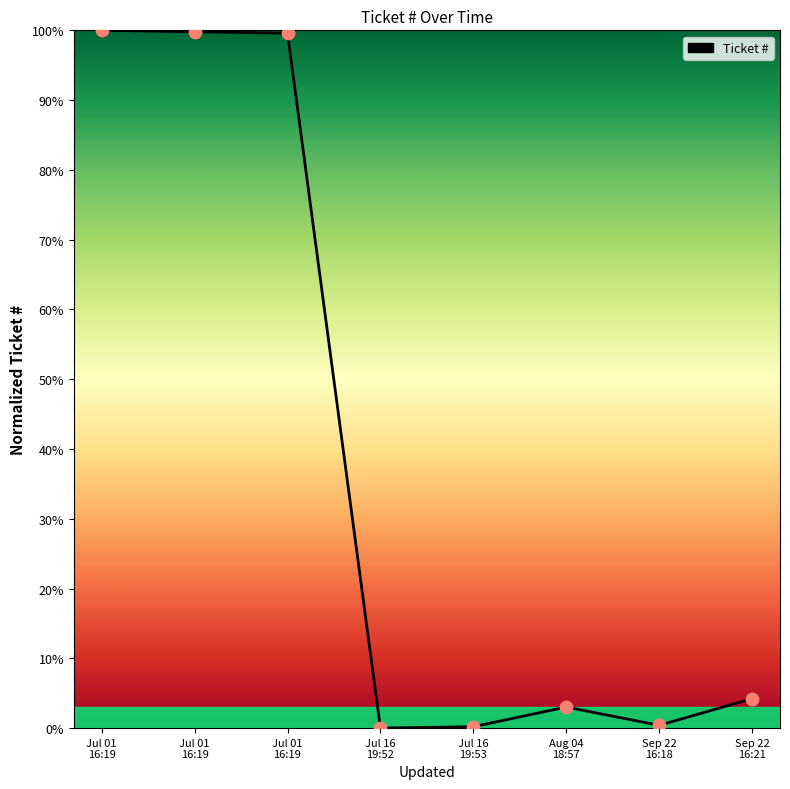

Does the chart have visible grid lines?

No